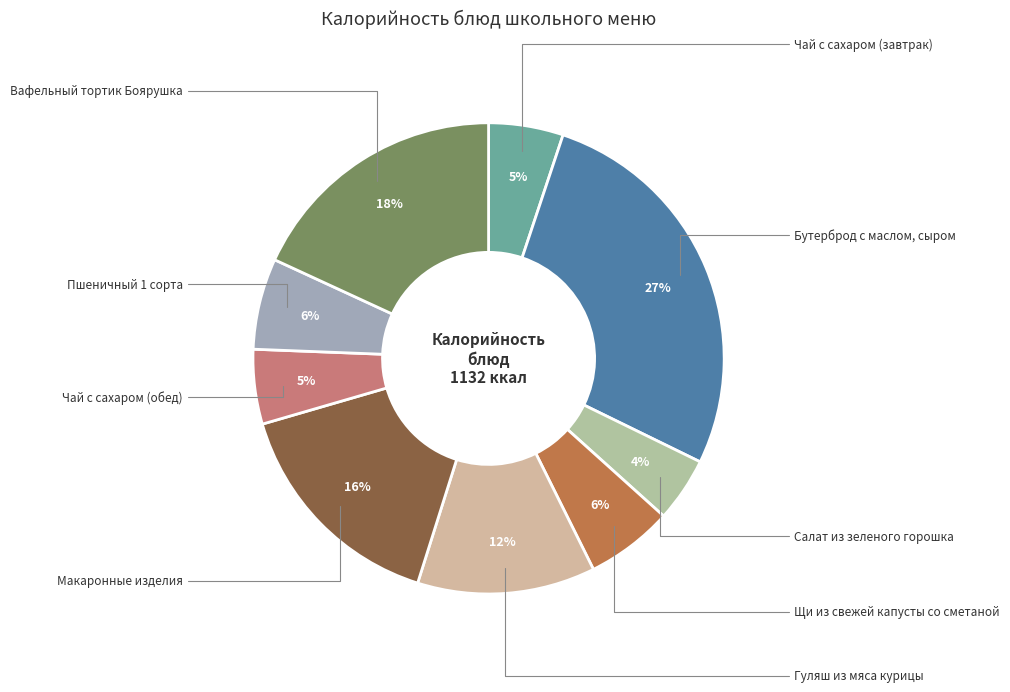

What is the largest slice in the pie chart?

Бутерброд с маслом, сыром